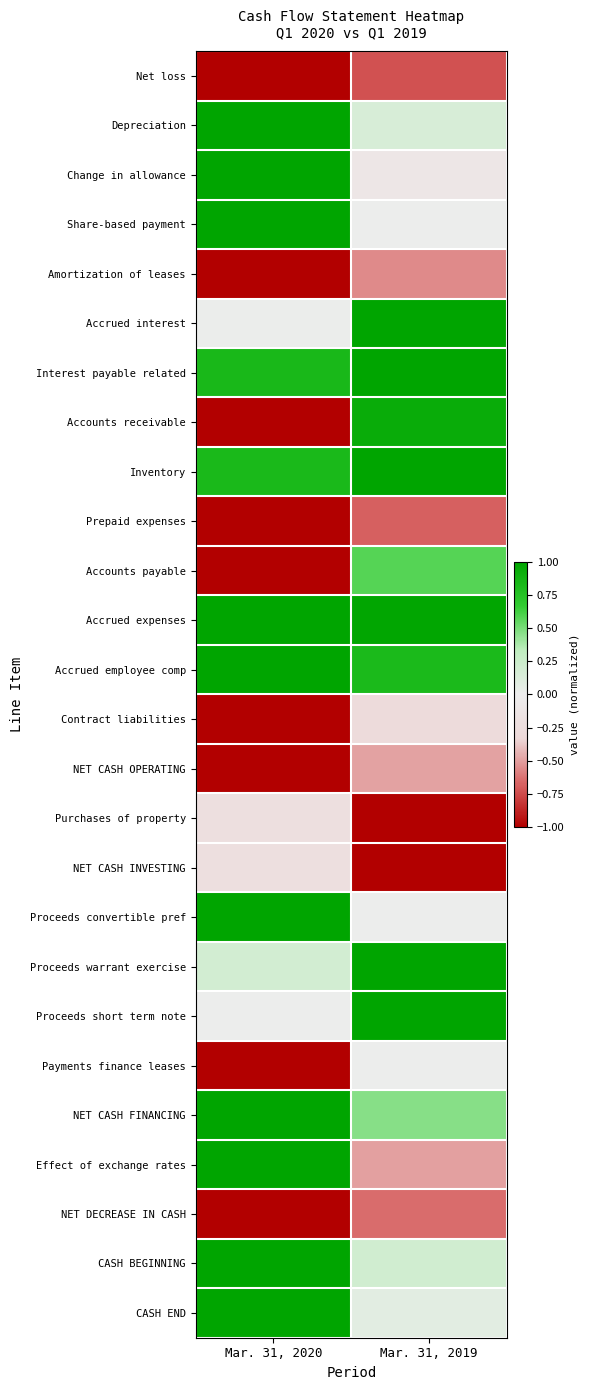

At which category is the sum across all series the highest?

Mar. 31, 2019